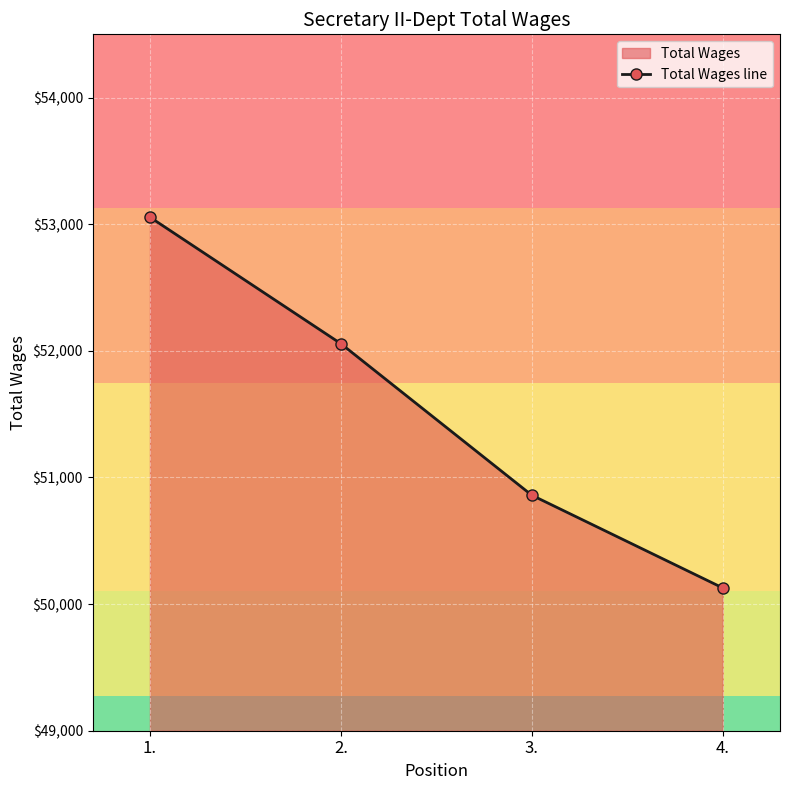

Count the values in the range 50860 to 53056.

3